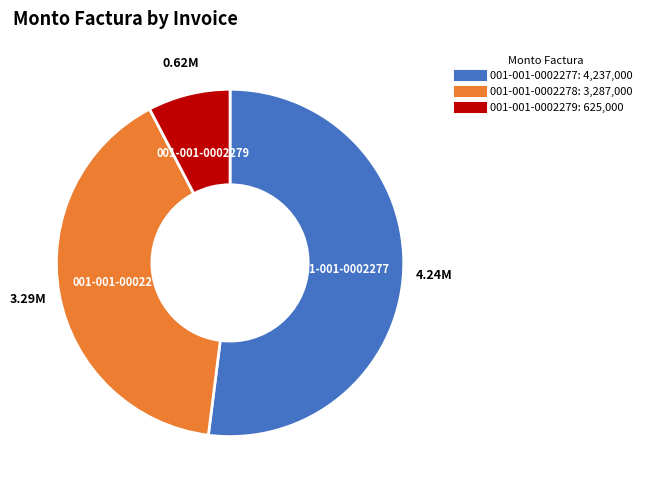

Combined, do 001-001-0002279 and 001-001-0002278 account for over 50%?

No